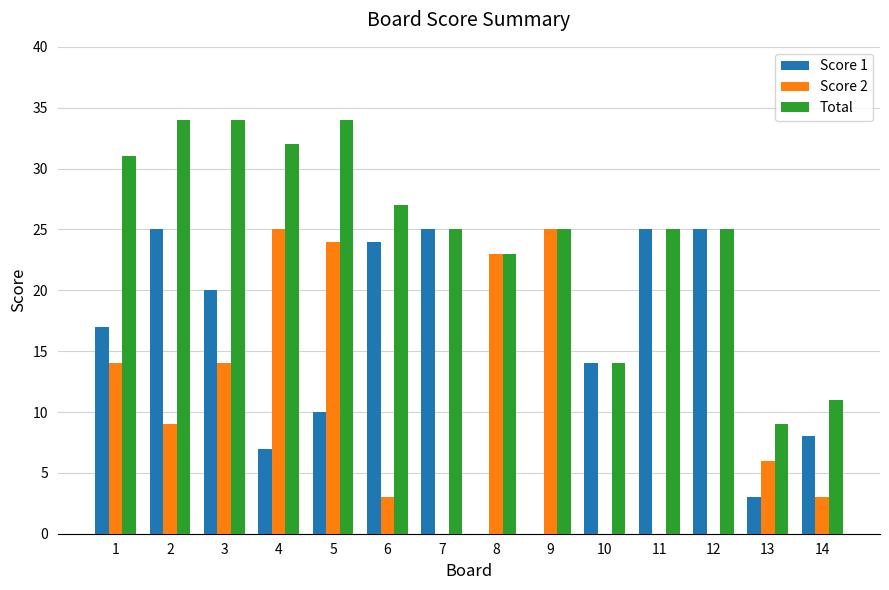

What is the total value across all series at 14?

22